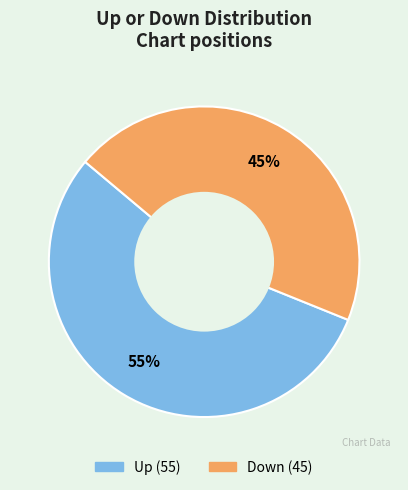

Is there a majority slice in this chart?

Yes